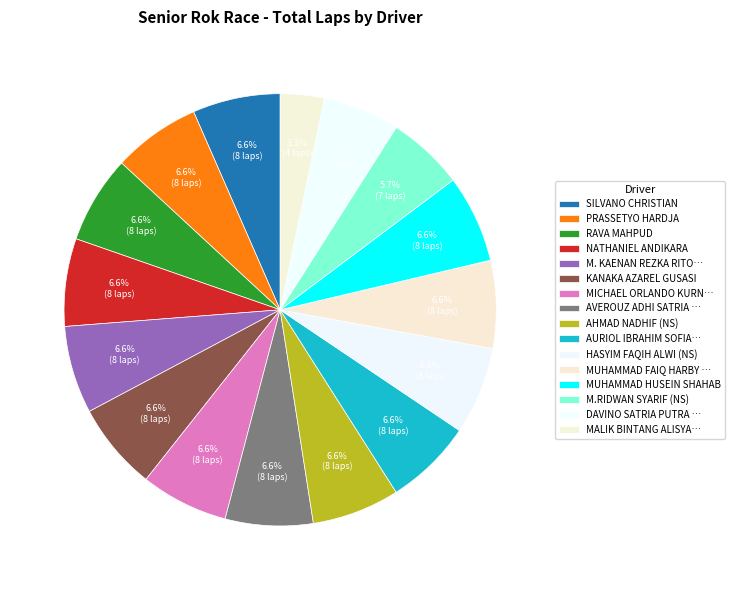

How many segments does this pie chart have?

16